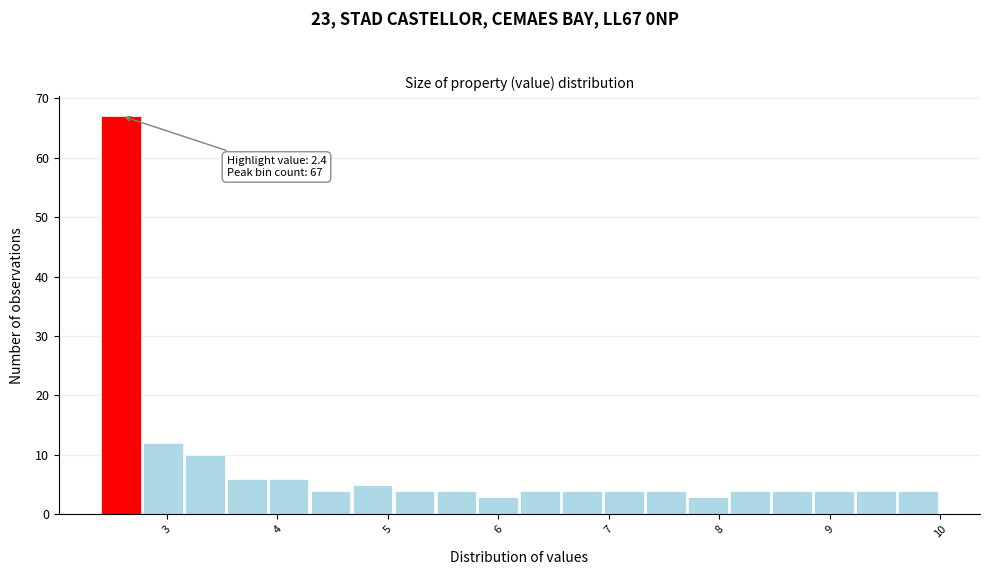

Read against the x-axis, roughly where is the centre of the tallest bar?

2.6